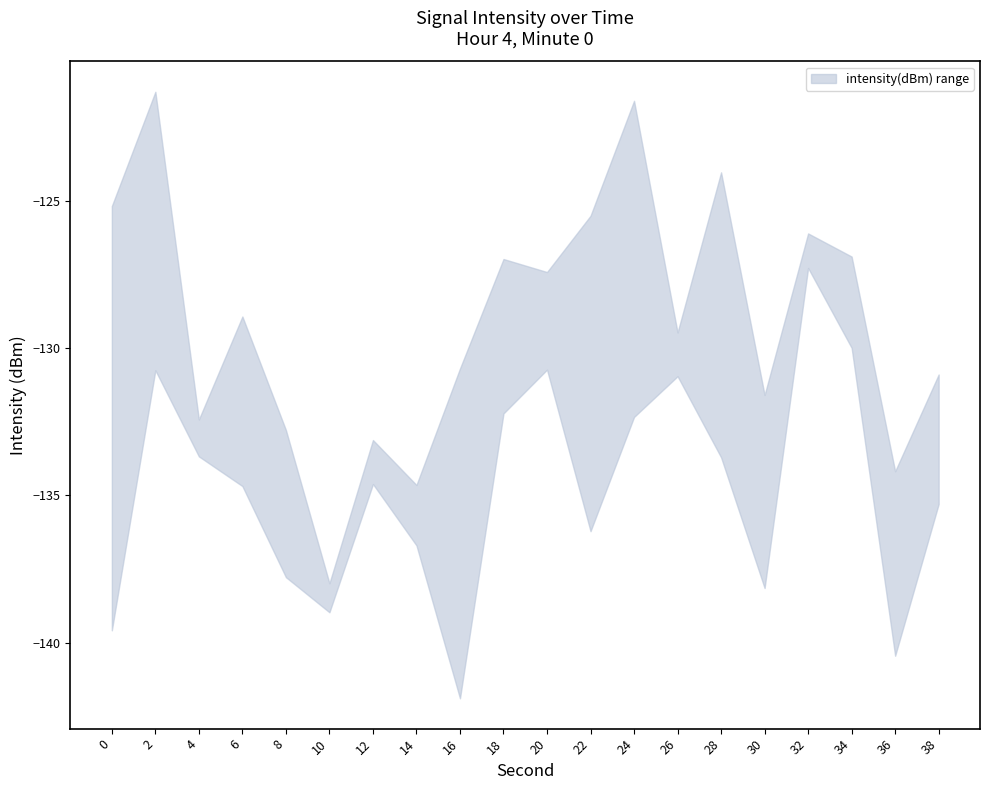

Which series has the largest range (max minus min)?

upper